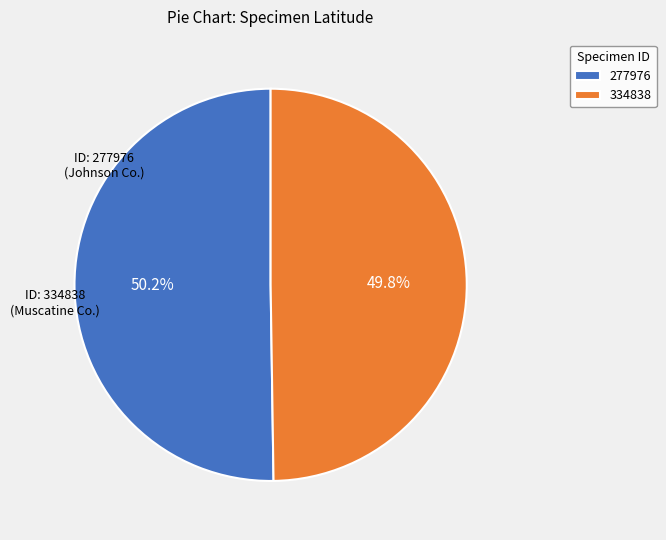

Count the number of slices in the pie.

2